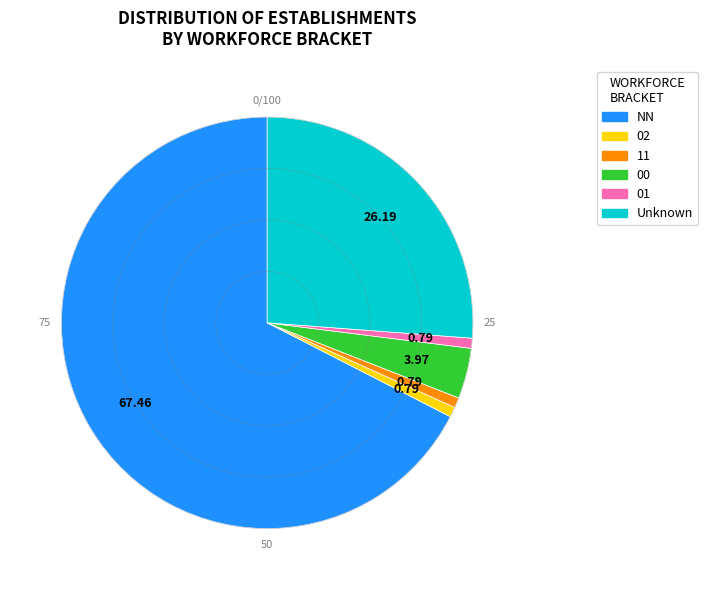

Is there a majority slice in this chart?

Yes